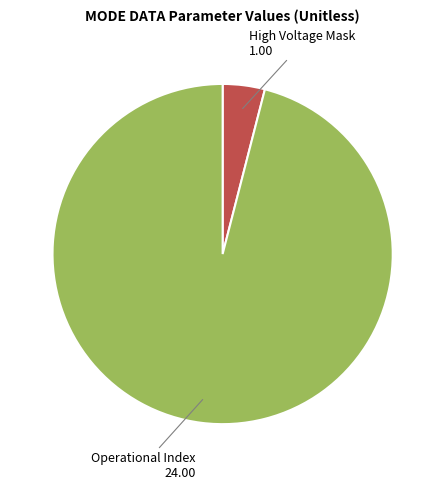

Rank the categories by value from lowest to highest.

High Voltage Mask, Operational Index